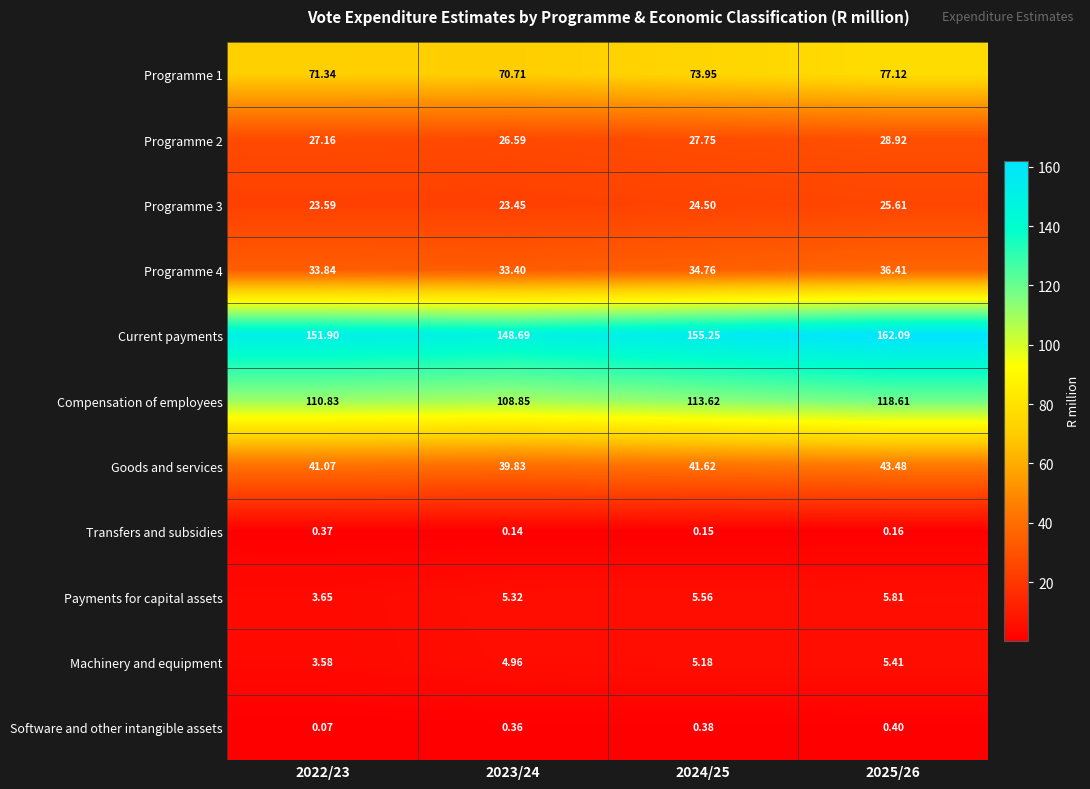

How many distinct data groups are displayed?

11